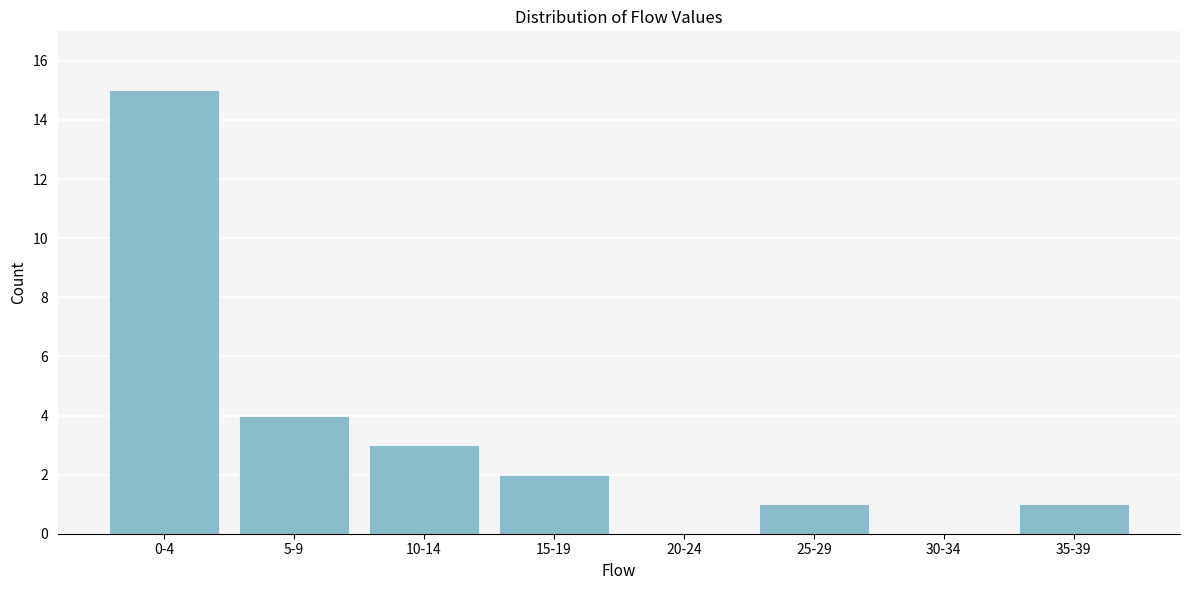

Reading left to right, what are all the values shown in this chart?

0-4=15	5-9=4	10-14=3	15-19=2	20-24=0	25-29=1	30-34=0	35-39=1